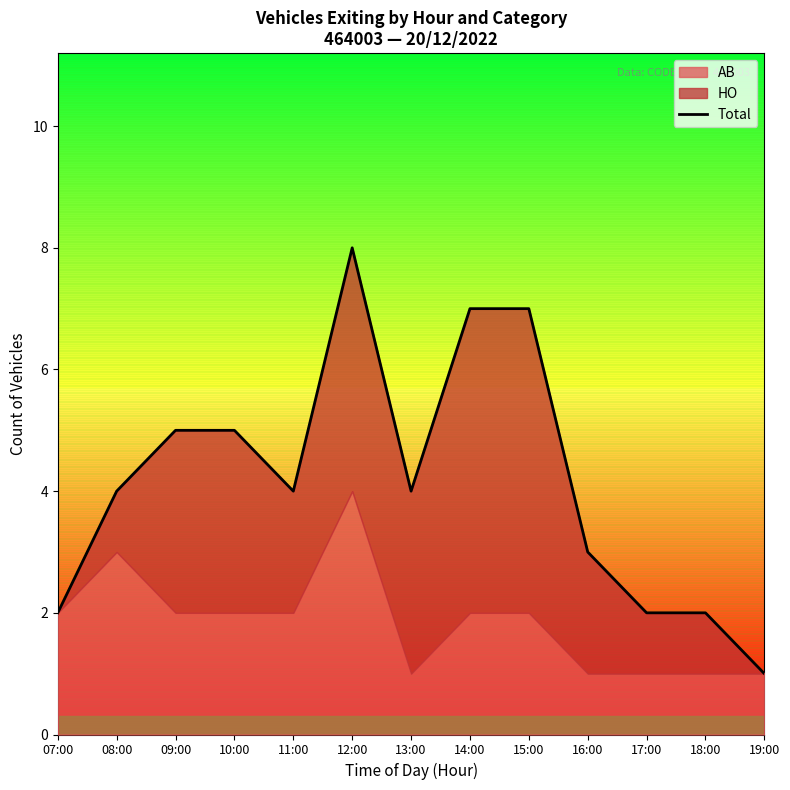

How many data points does each series have?

13